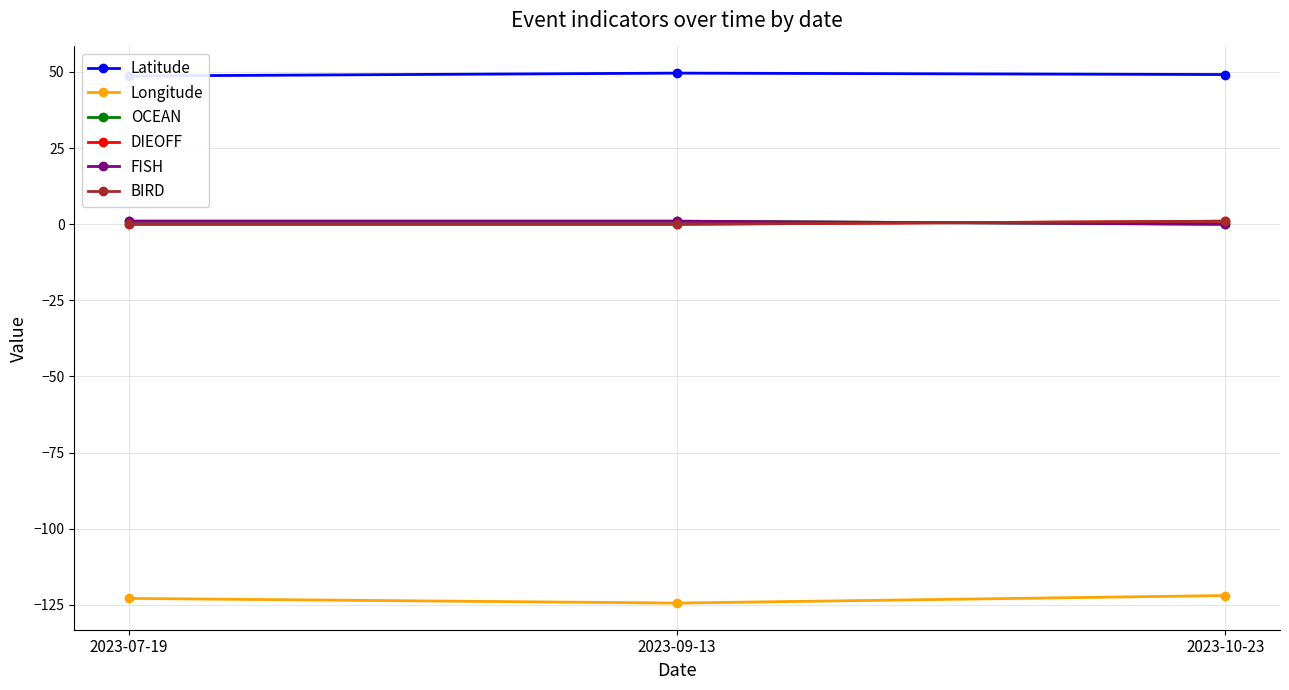

Which series has the largest total across all categories?

Latitude